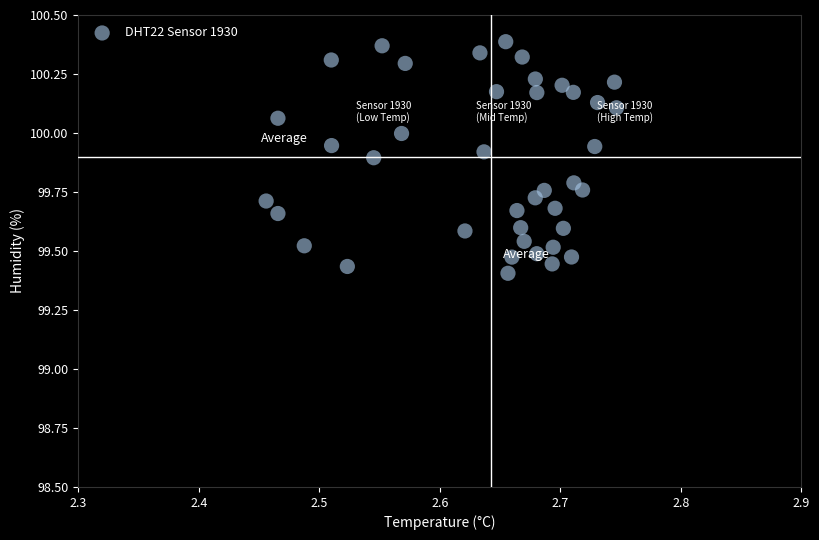

What is the range of Y values (max minus min)?

1.0